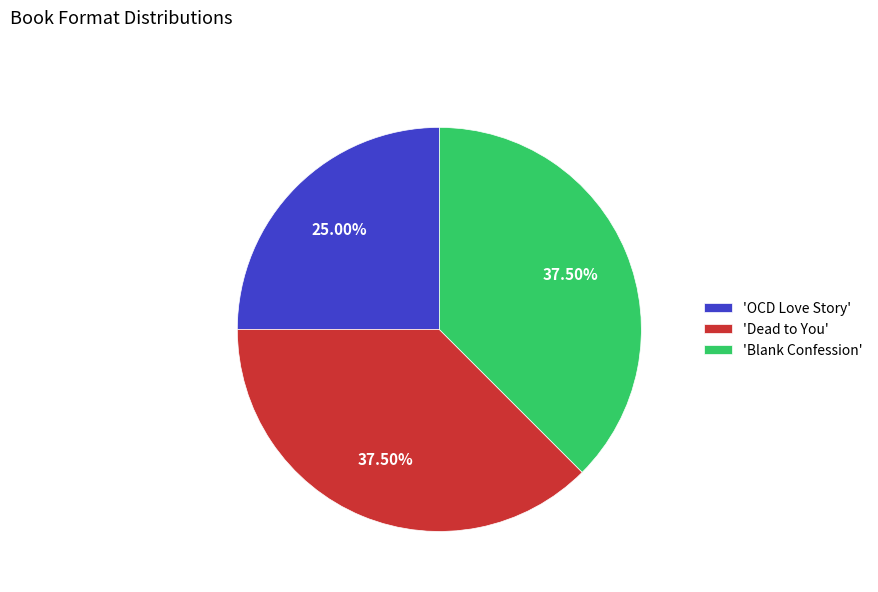

Which slice is the smallest?

'OCD Love Story'